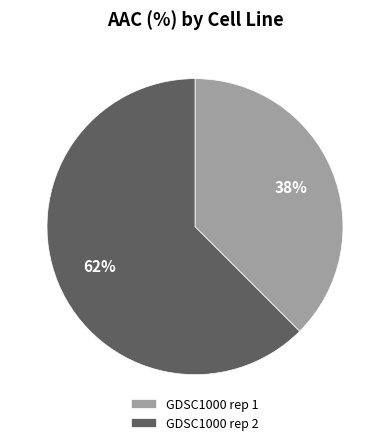

Do GDSC1000 rep 2 and GDSC1000 rep 1 together represent more than half of the pie?

Yes